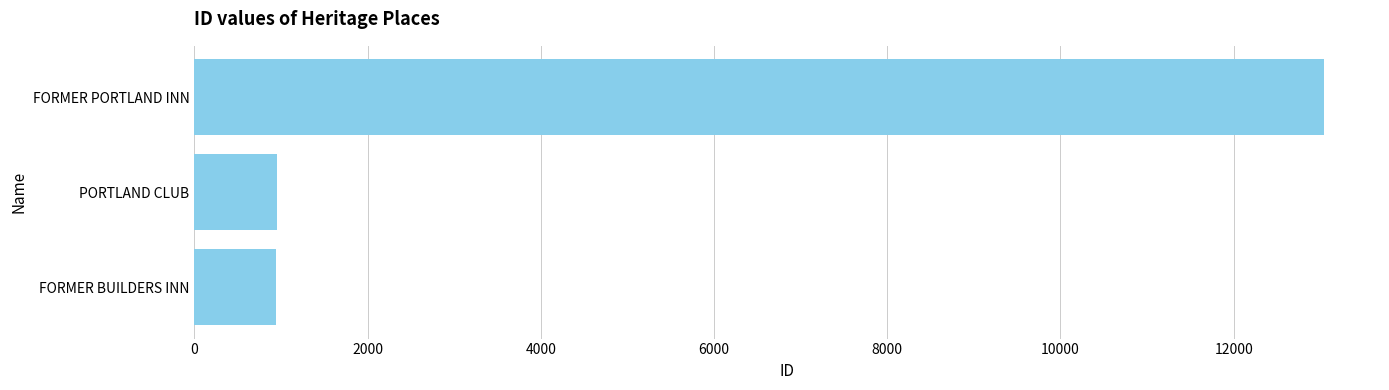

Approximately how many times larger is the value at FORMER PORTLAND INN compared to FORMER BUILDERS INN?

13.8